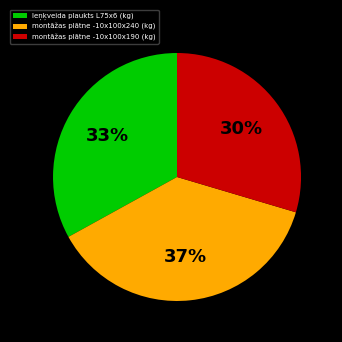

How many slices are in this pie chart?

3